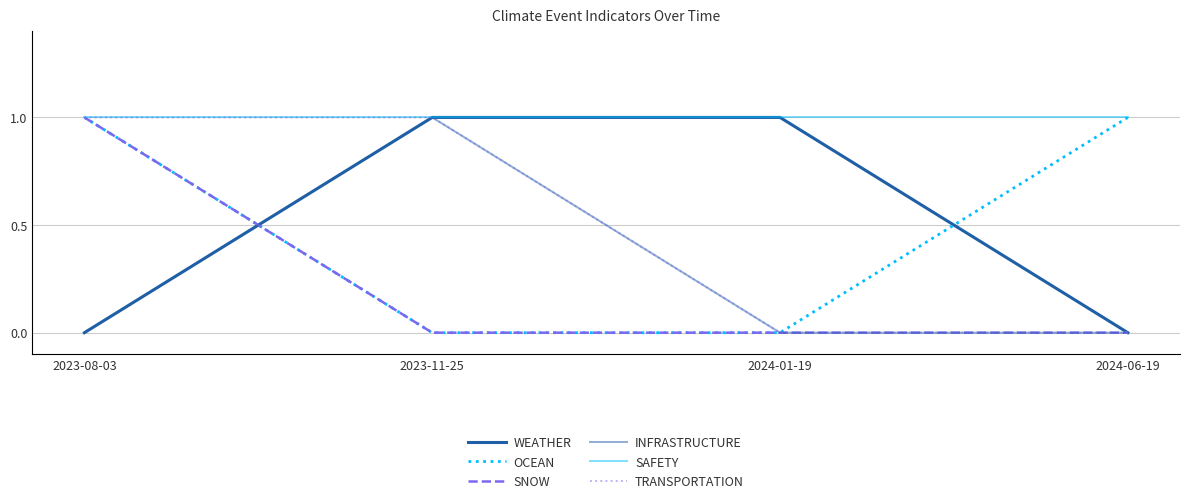

How many lines are shown in the chart?

6